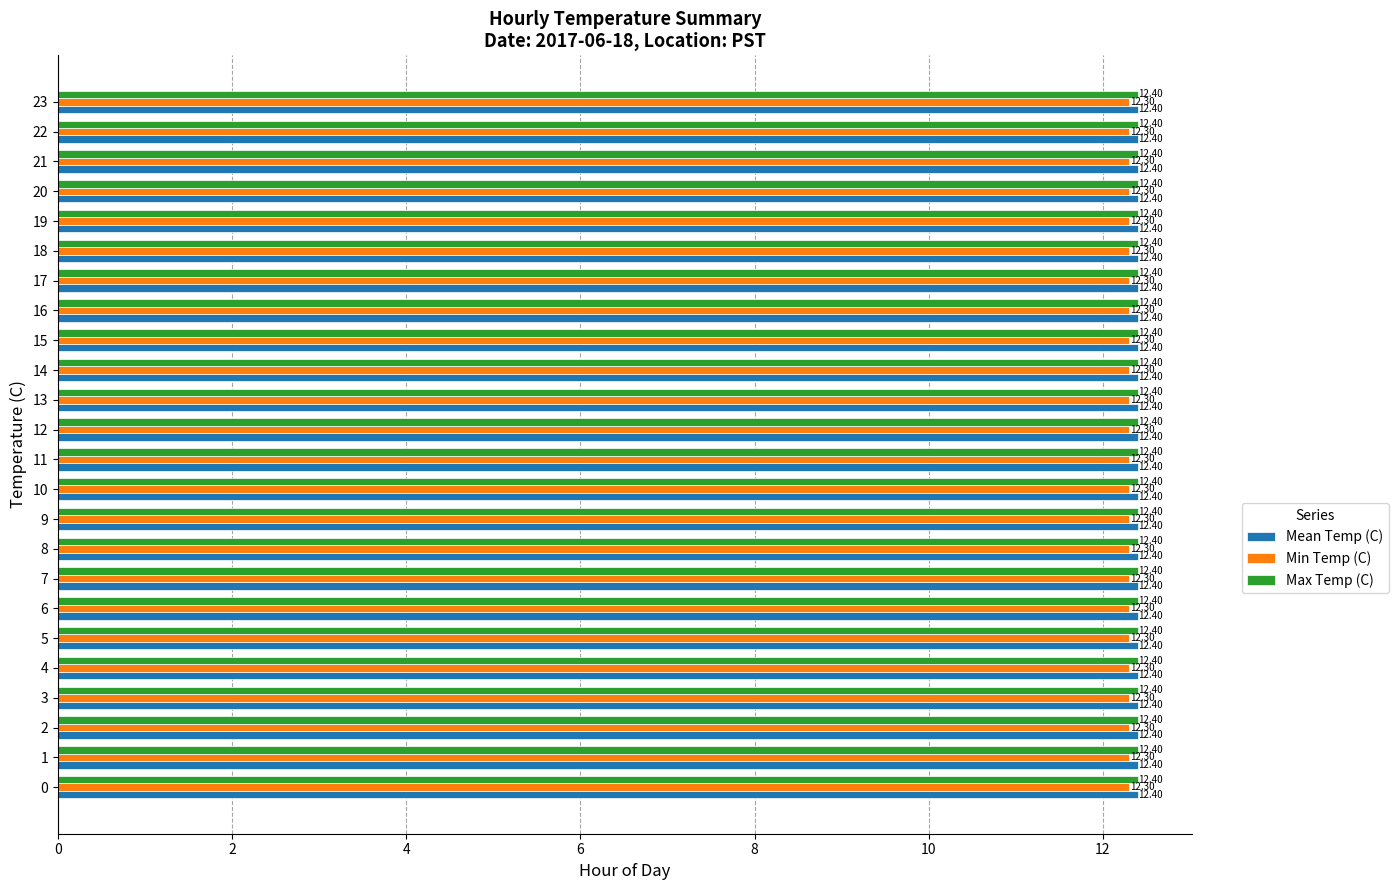

Is it true that Mean Temp (C) equals 17.1 at 0?

False